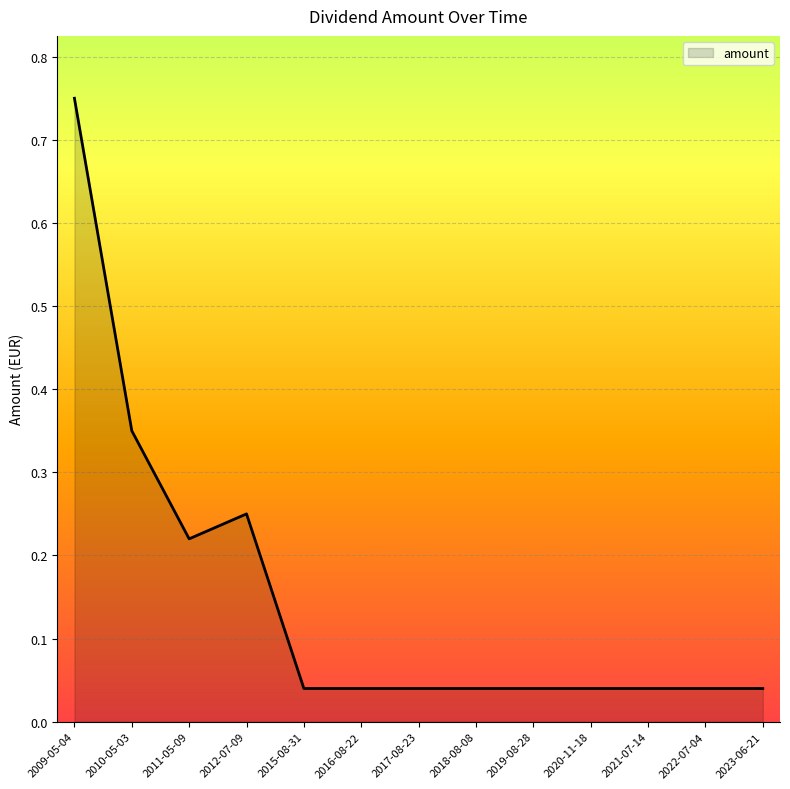

What is the difference between the maximum and minimum values?

0.7